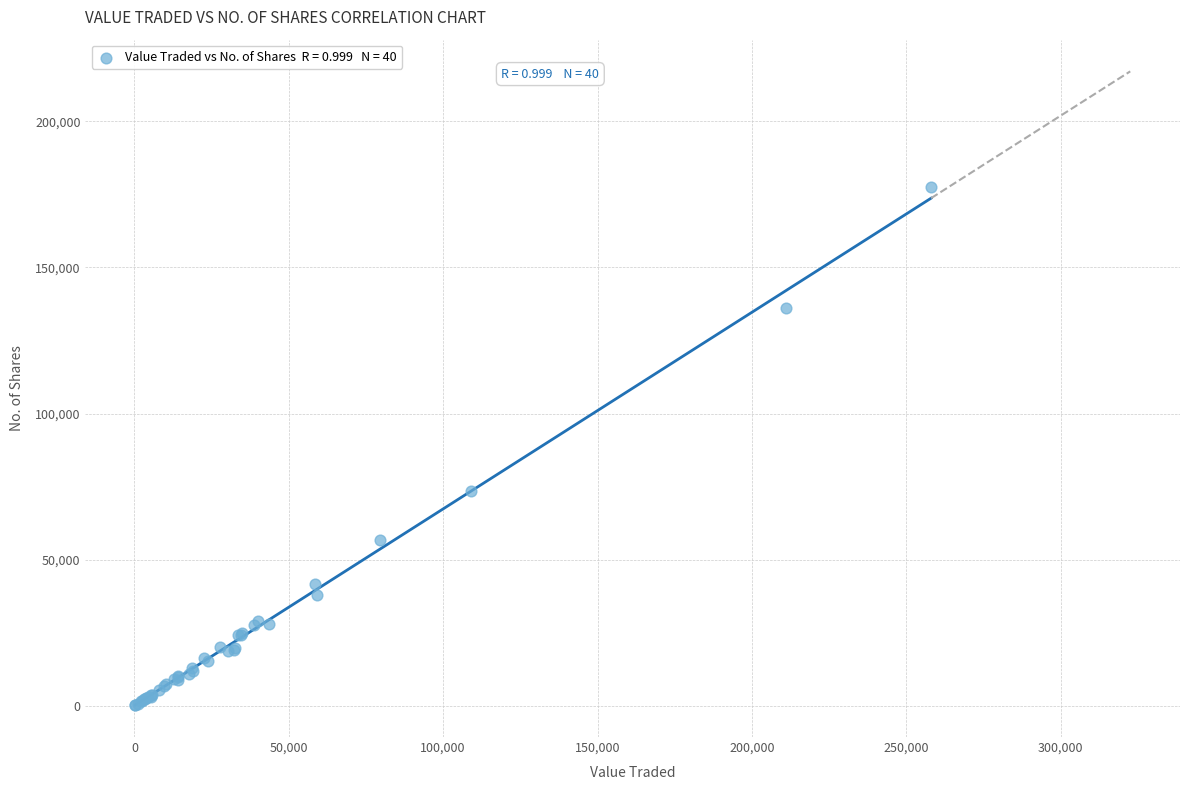

What Y value in the scatter plot is closest to 88906?

73547